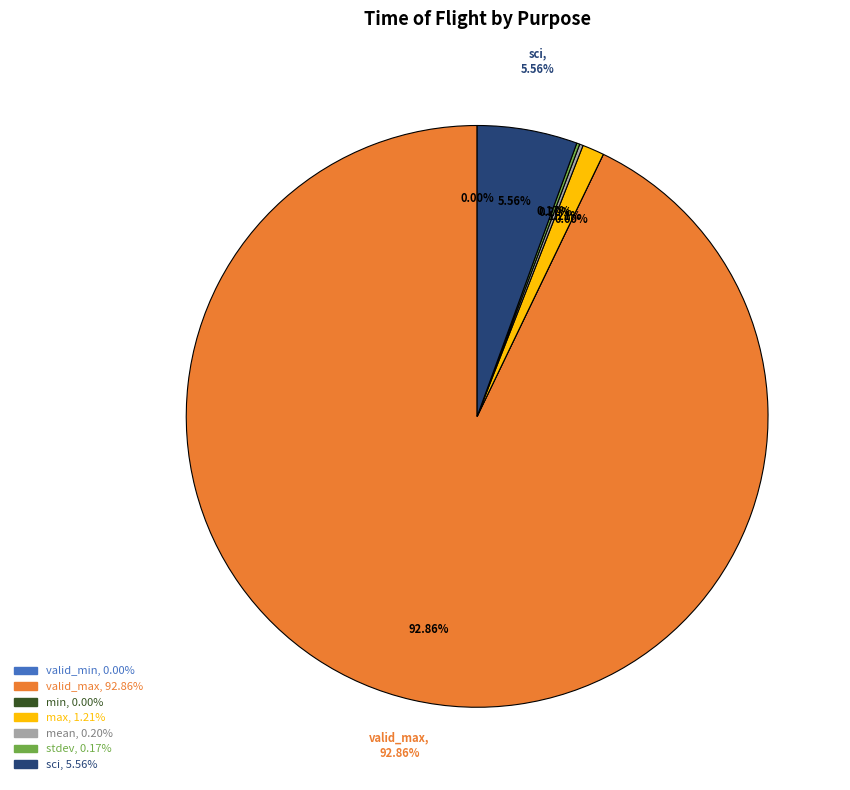

Count the number of slices in the pie.

7